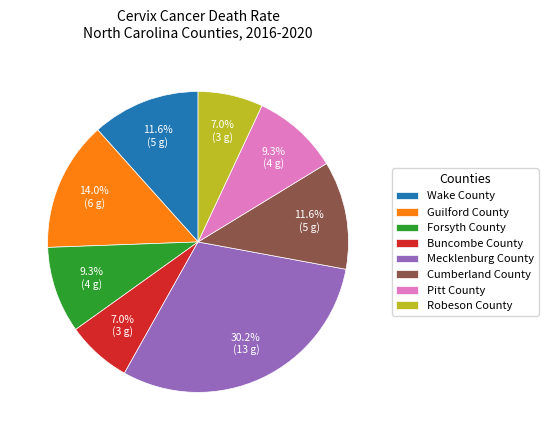

Count the number of slices in the pie.

8